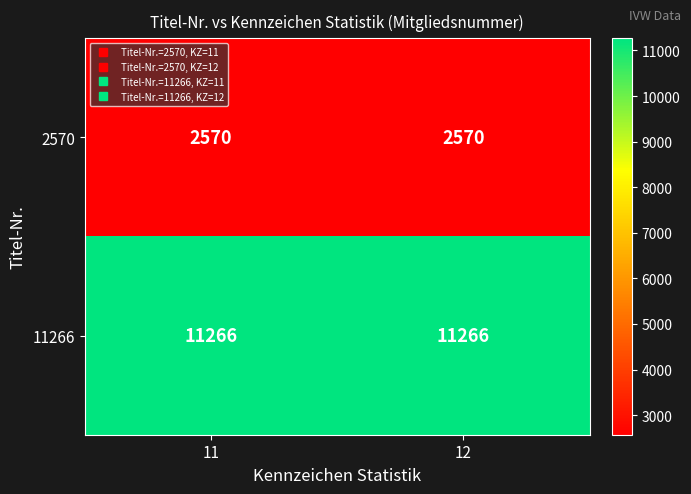

Reading left to right, what are all the values shown in this chart?

2570: 11=2570	12=2570
11266: 11=11266	12=11266